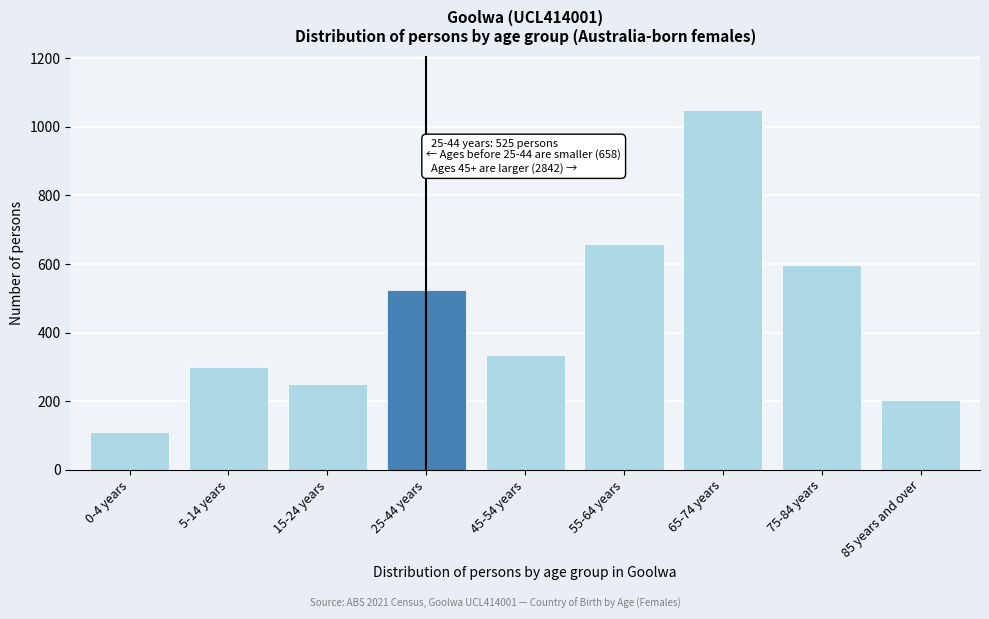

Reading left to right, transcribe all the data shown in this chart.

109	299	250	525	334	658	1050	596	204